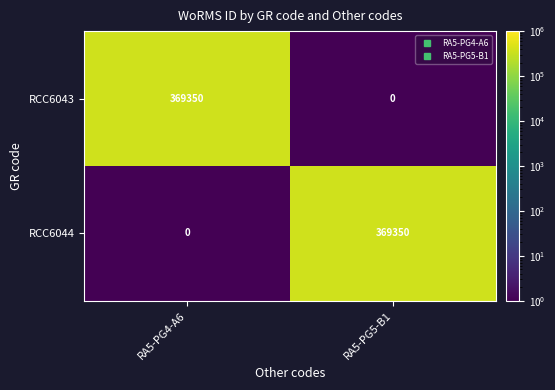

Count the RCC6044 values in the range 0 to 369350.

2